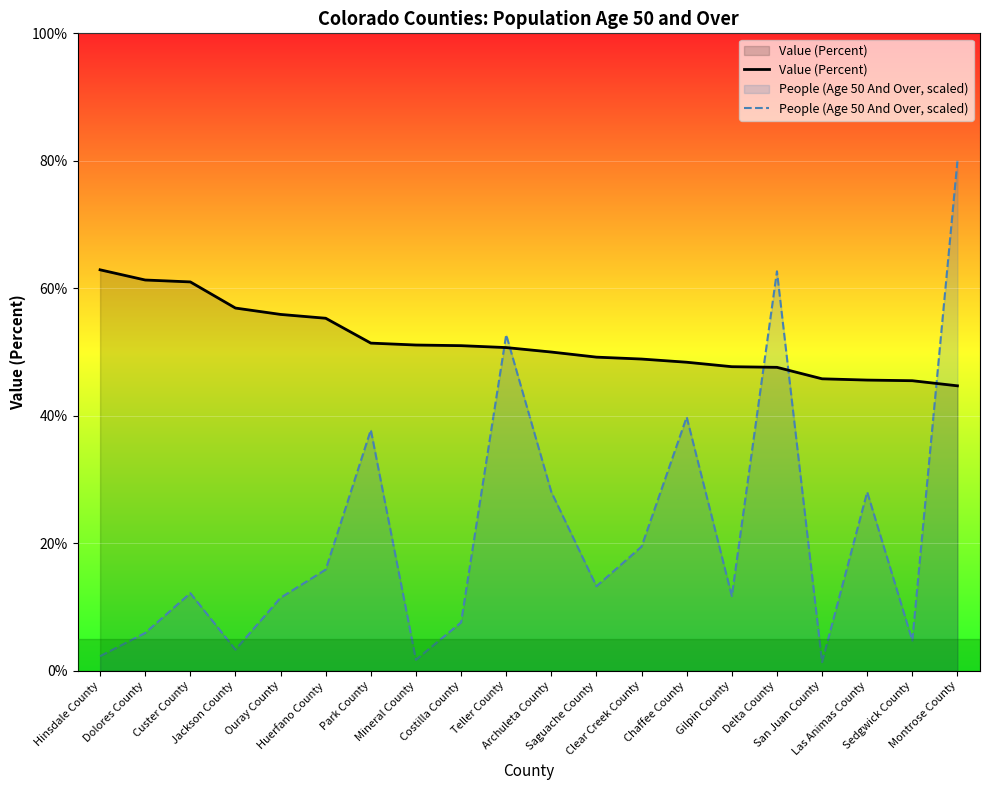

What is the minimum value for People (Age 50 And Over, scaled)?

1.4